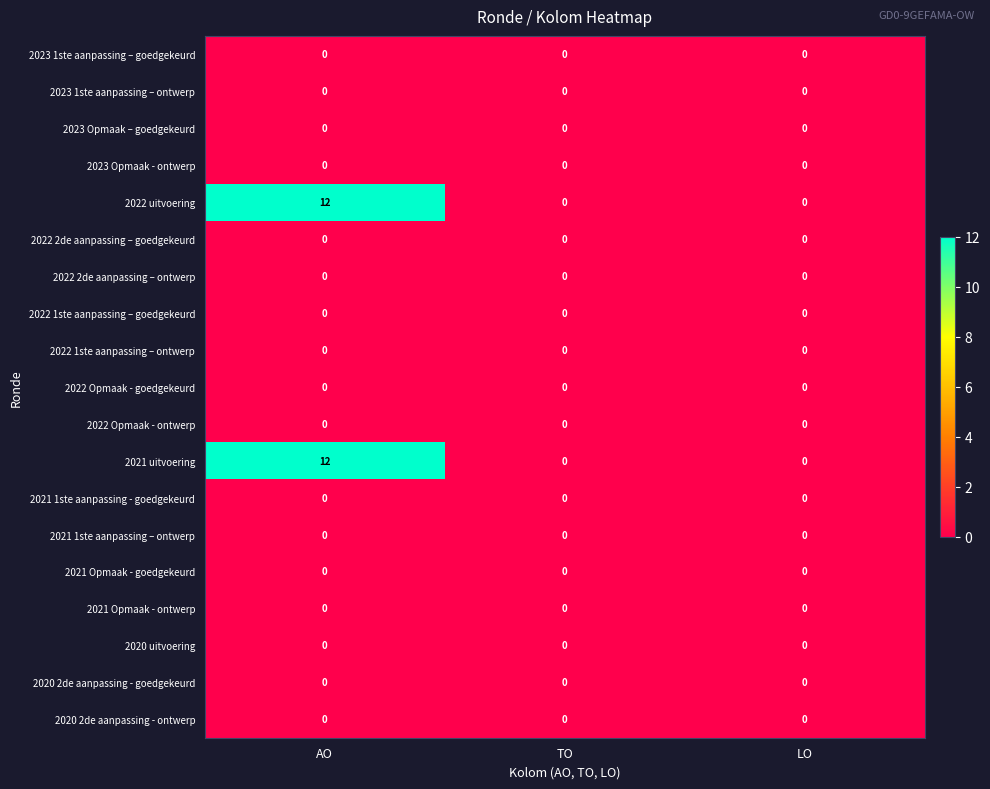

What is the maximum value for 2022 uitvoering?

12